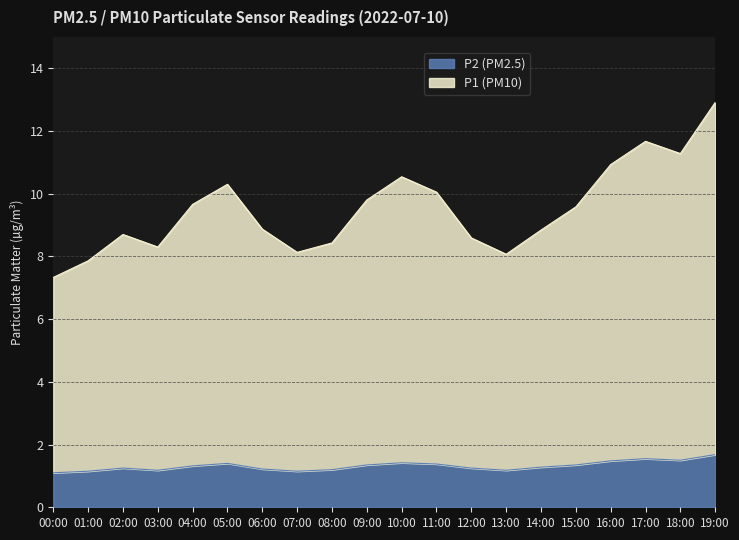

In P1, how many points are higher than both neighbors (excluding endpoints)?

4